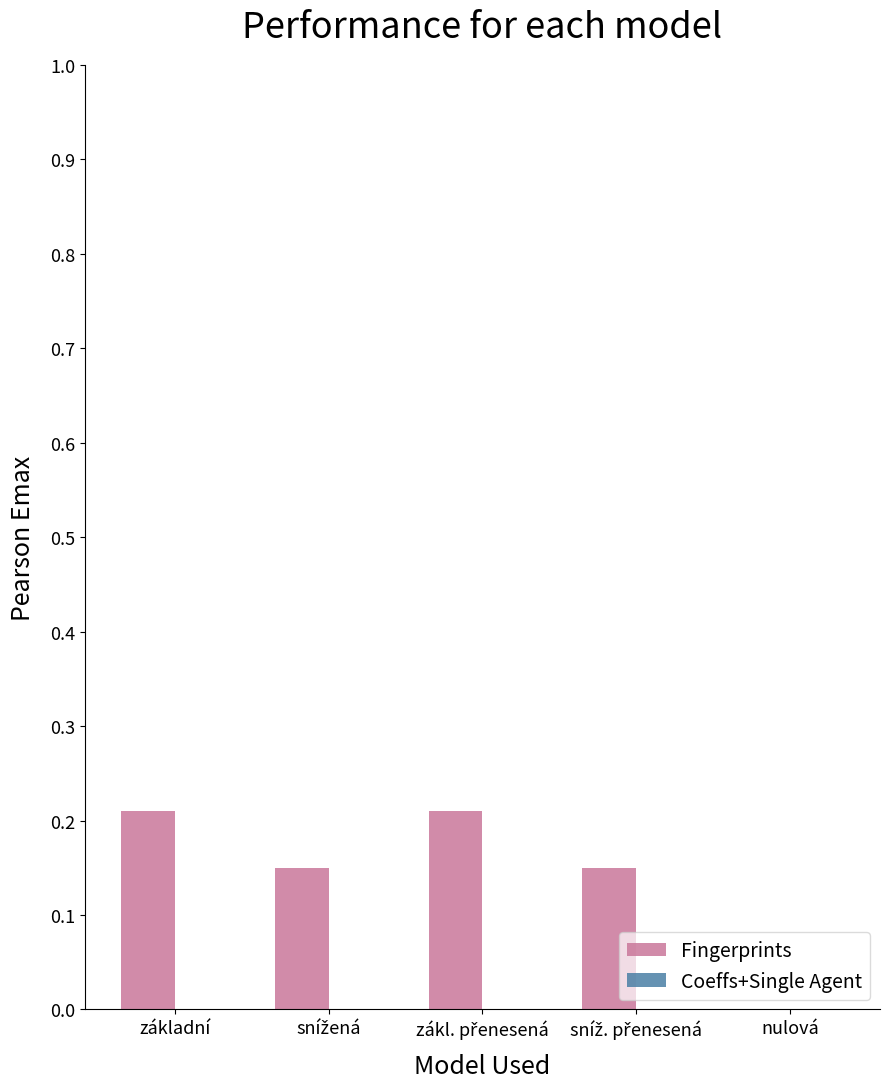

The value at nulová is -0.1. True or false?

False